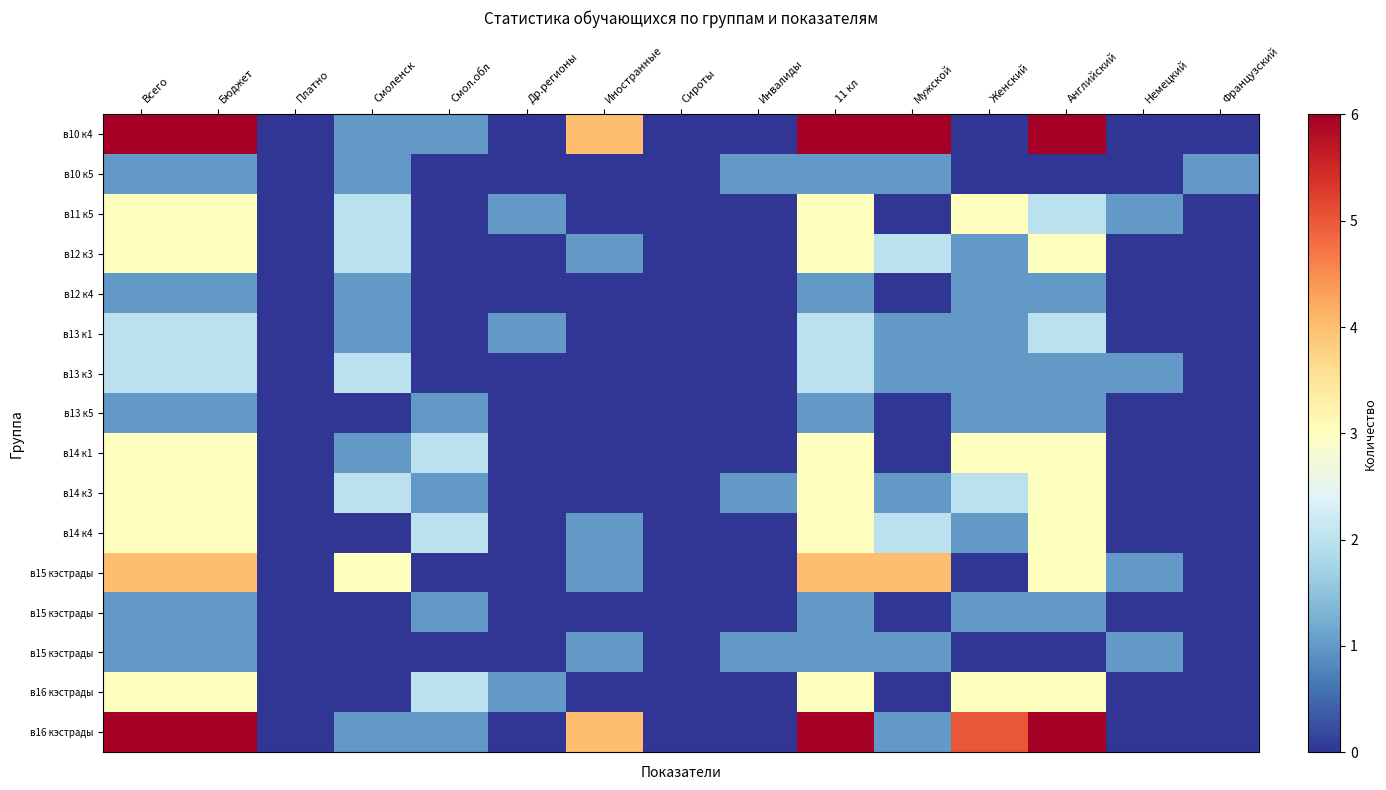

What is the difference between the highest and lowest values at Инвалиды?

1